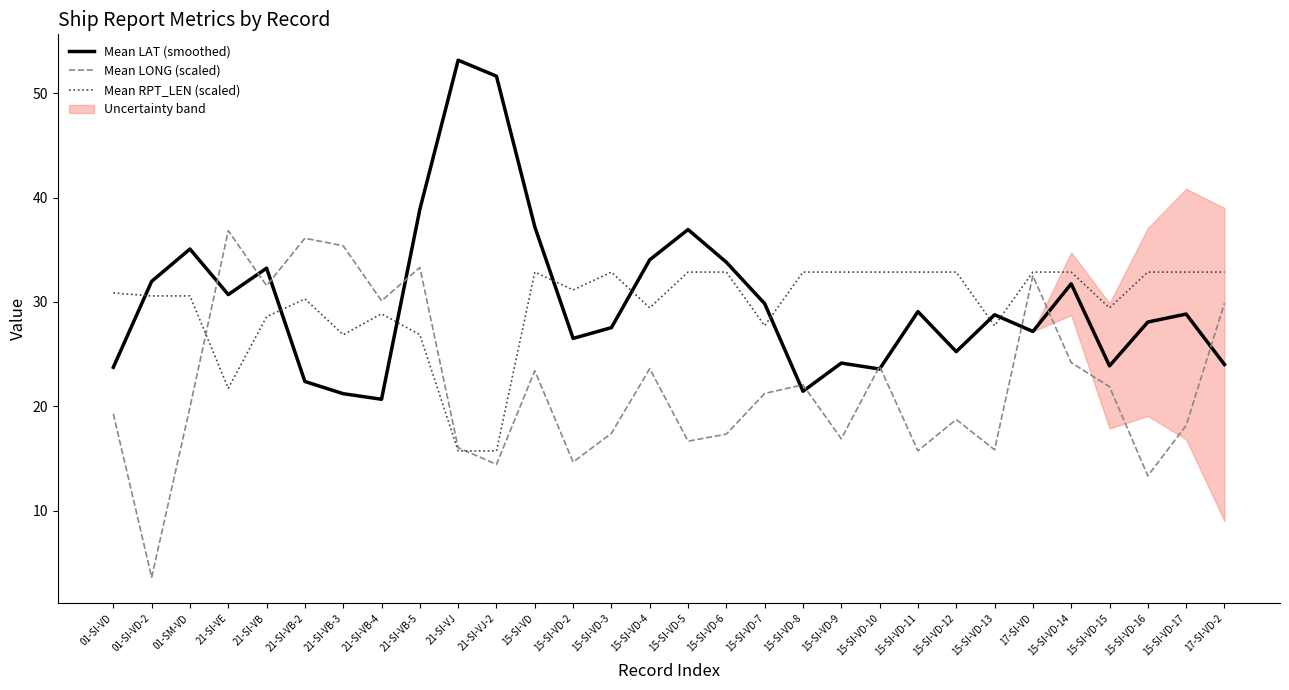

What position from the right is 15-SI-VD-16?

3